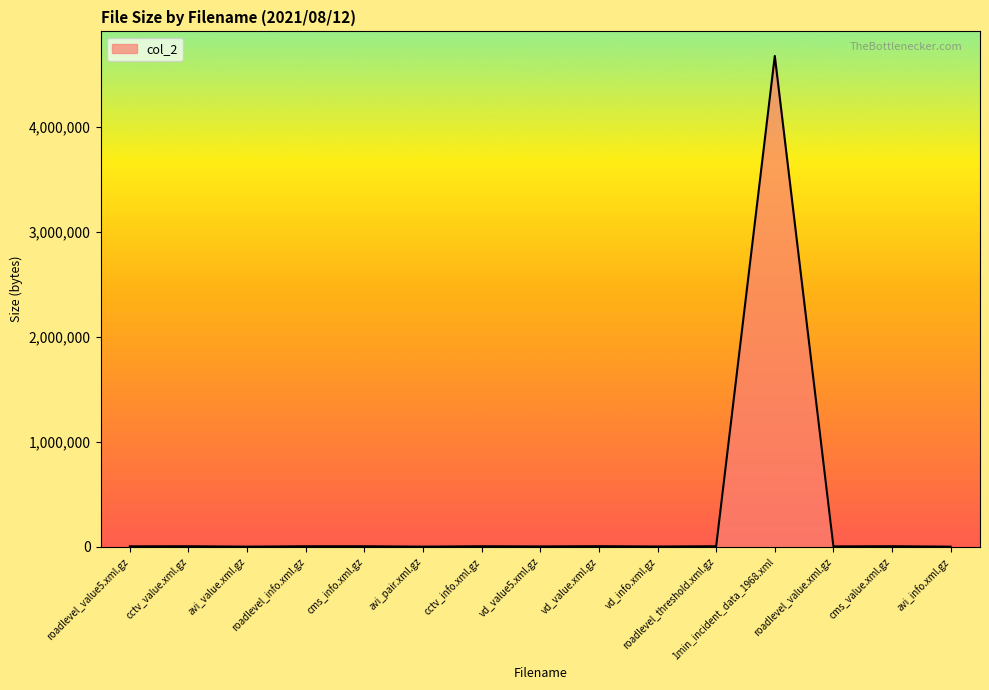

What is the greatest value displayed?

4677220